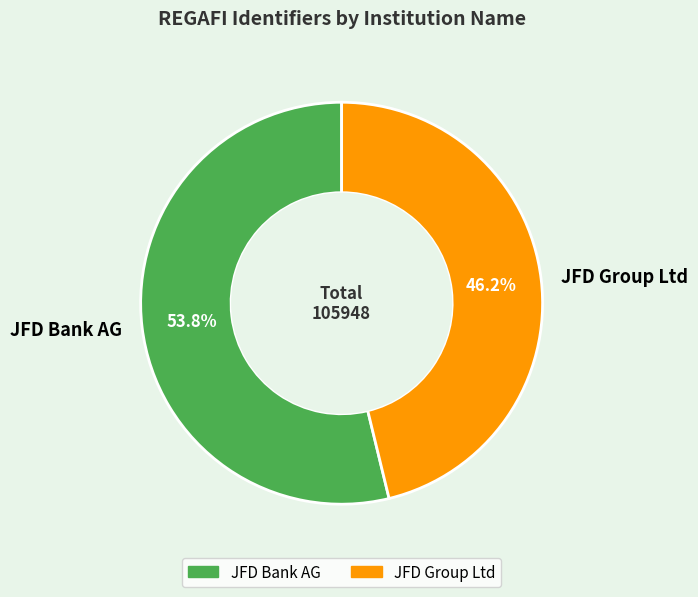

To the nearest percent, what portion does JFD Bank AG represent?

54%